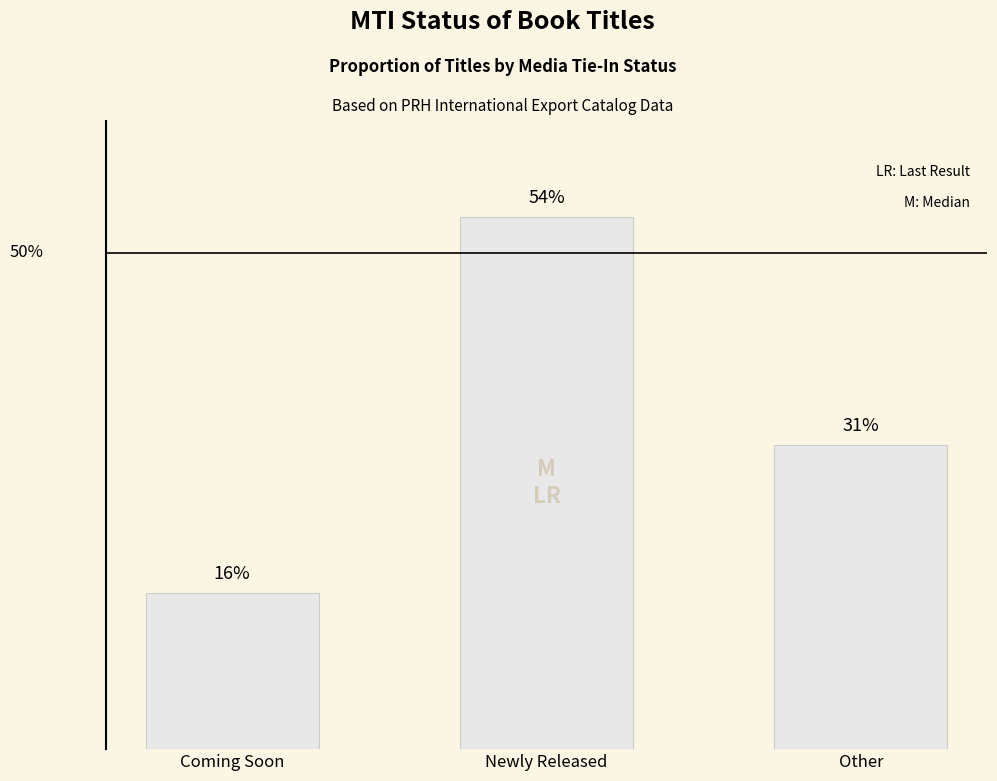

Is it true that the value at Coming Soon is 15.8?

True